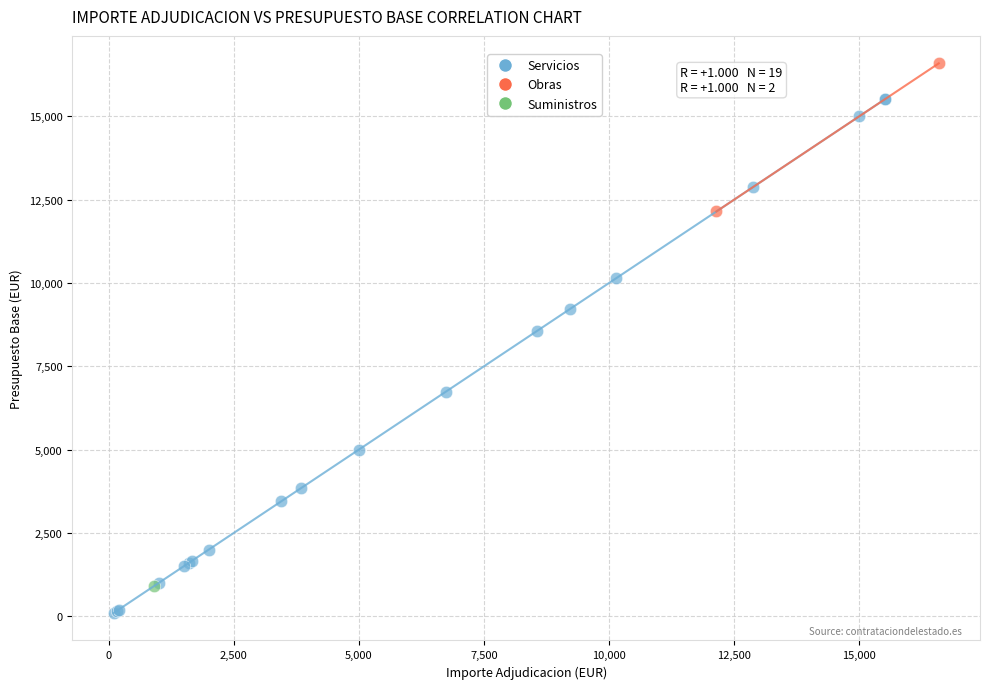

What are all the series names shown in the legend?

Servicios, Obras, Suministros